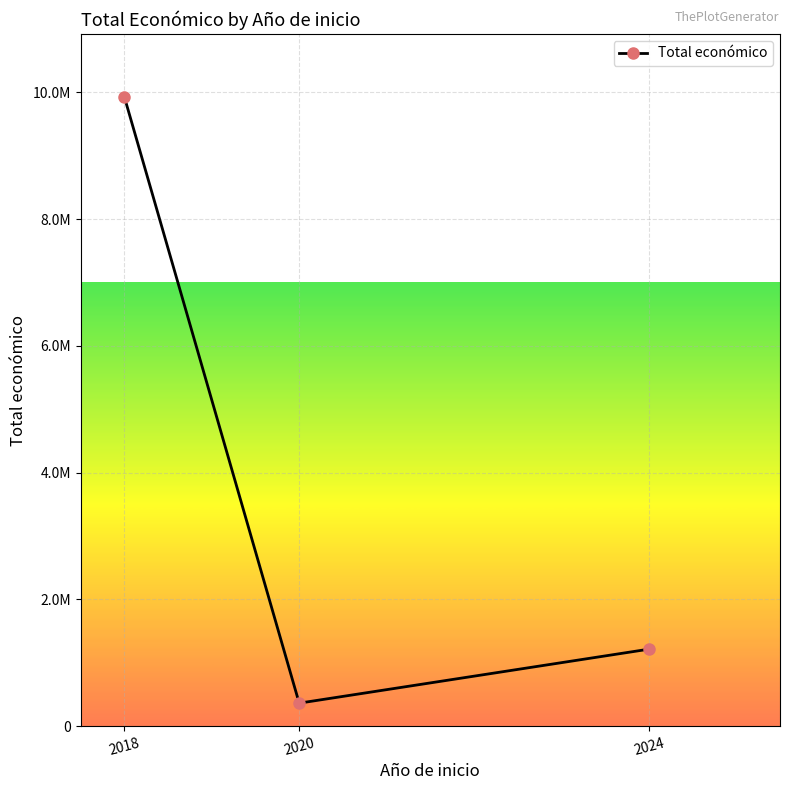

Rank the categories by value from lowest to highest.

2020, 2024, 2018